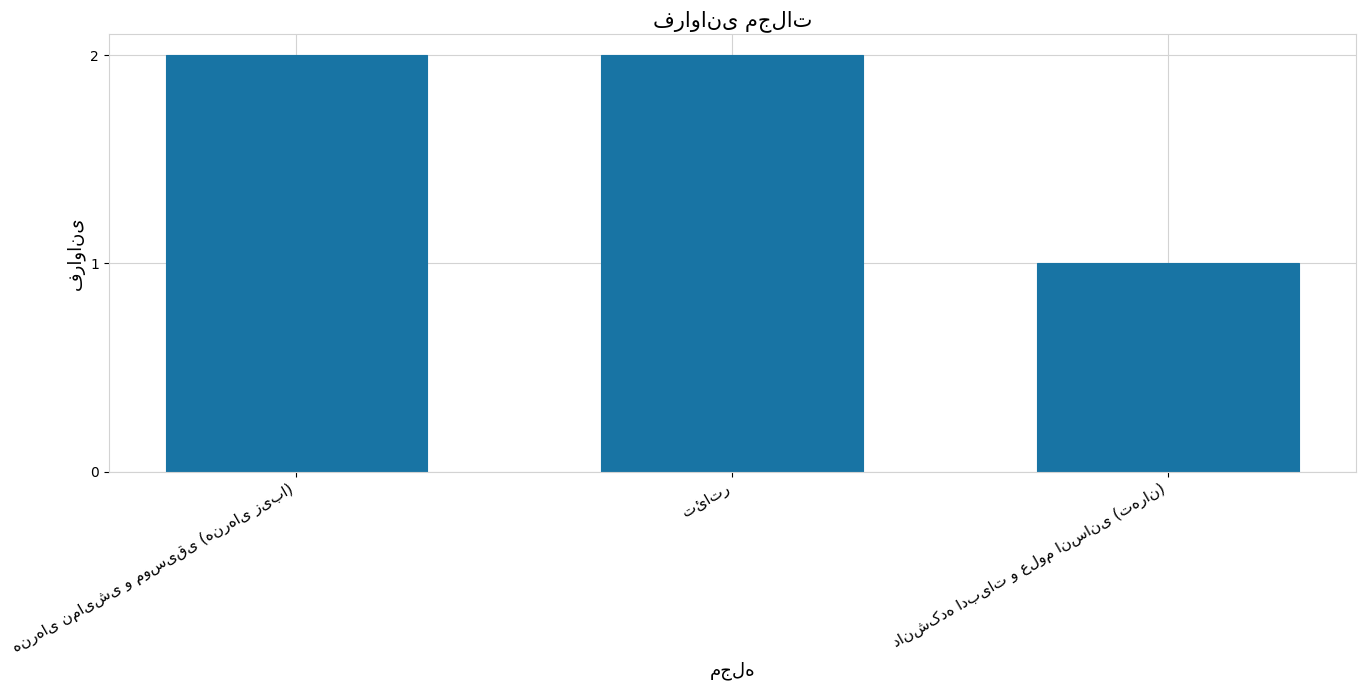

What is the sum of all values?

5